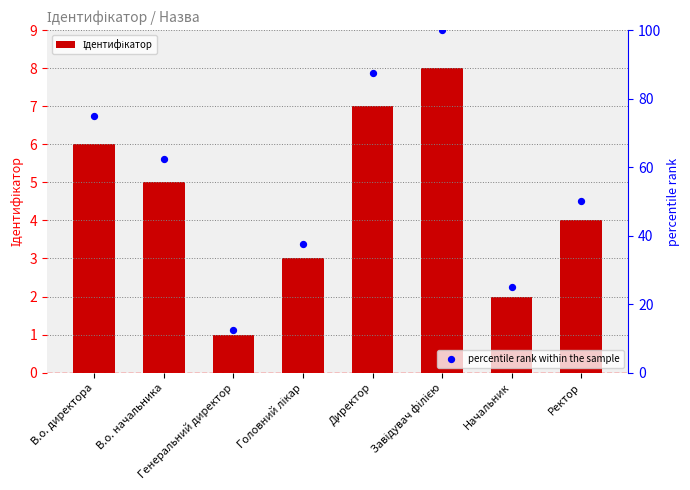

At how many categories does at least one series exceed 77?

2